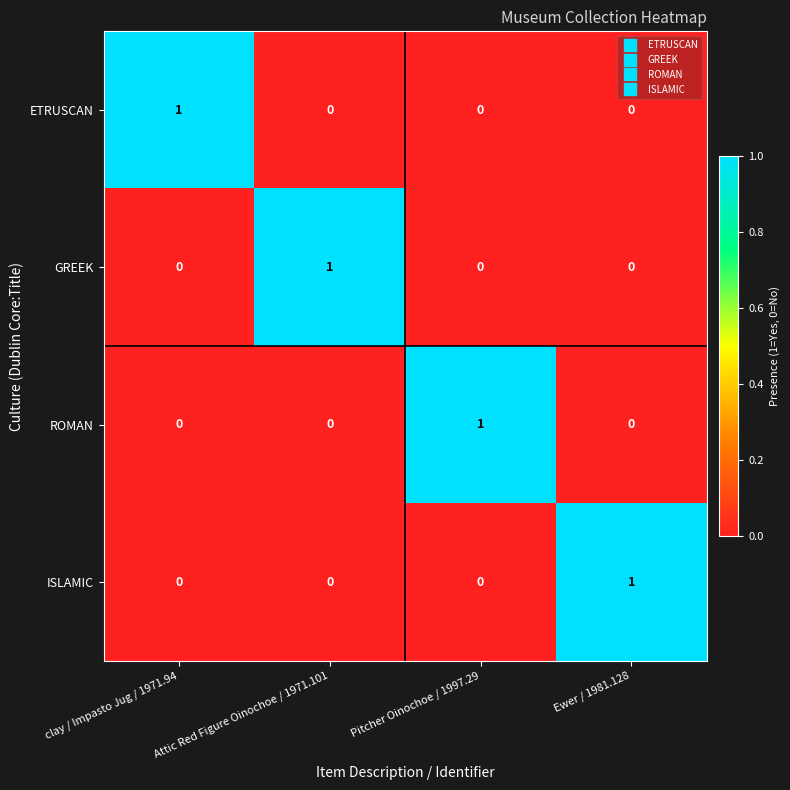

True or false: GREEK has a value of 0 at clay / Impasto Jug / 1971.94.

True